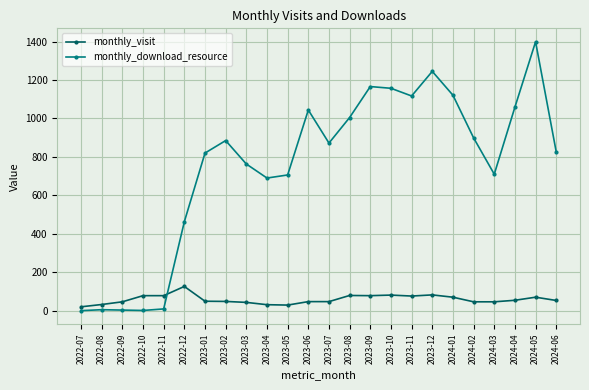

True or false: monthly_download_resource has more than 2 interior local peaks.

True